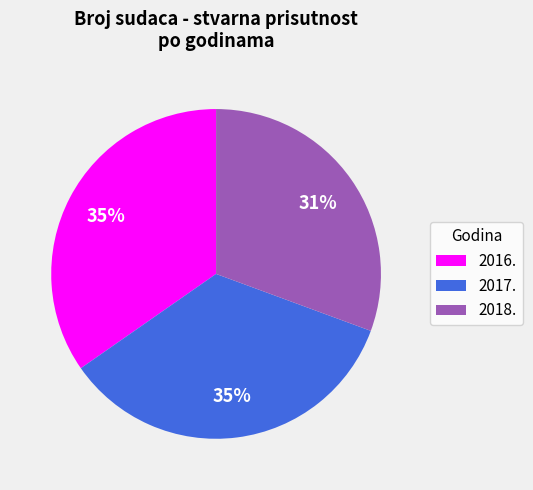

Which slice is the smallest?

2018.